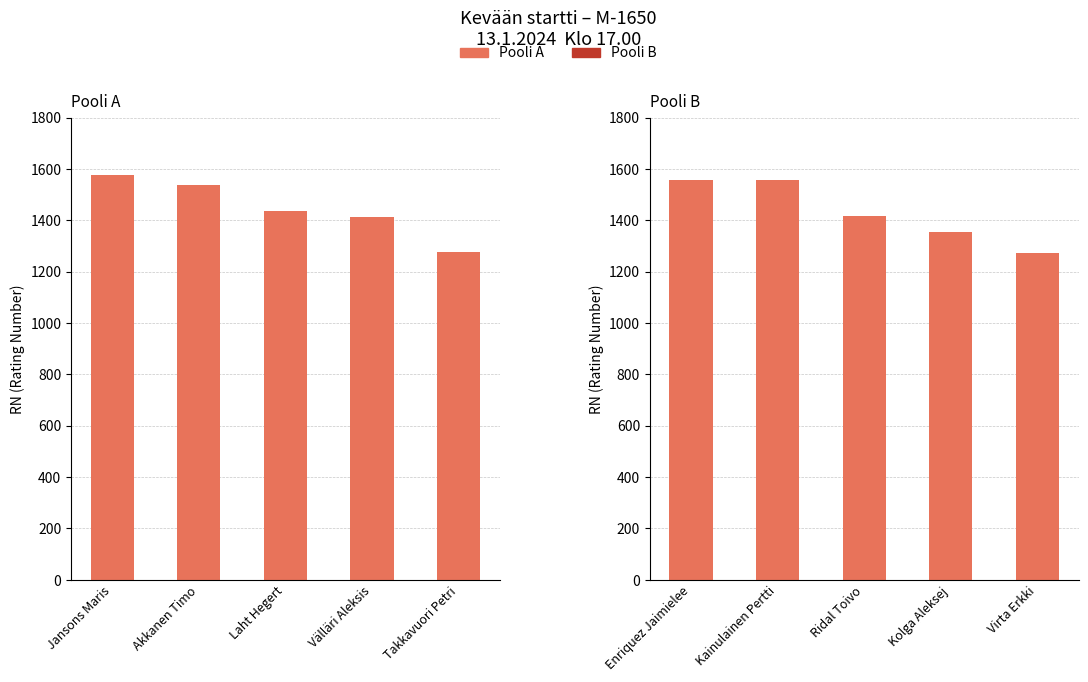

Which has a higher value, Jansons Maris or Akkanen Timo?

Jansons Maris